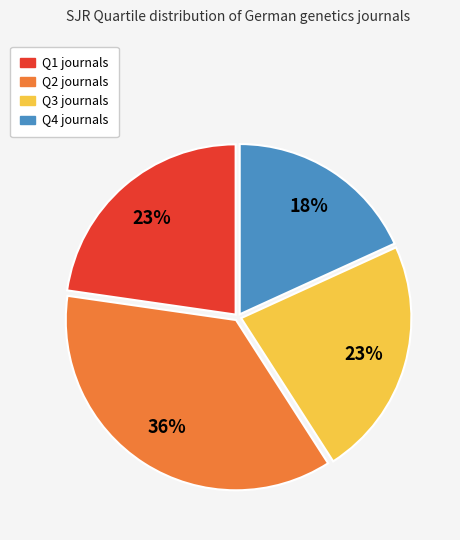

Is there a majority slice in this chart?

No